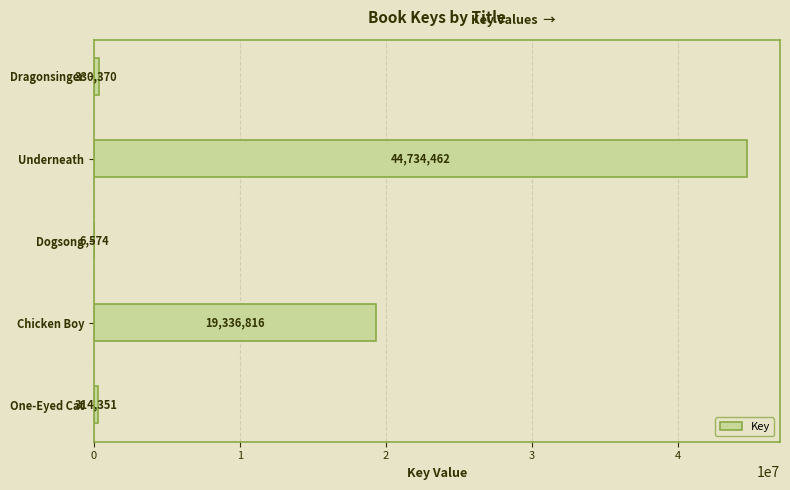

How many distinct data groups are displayed?

1